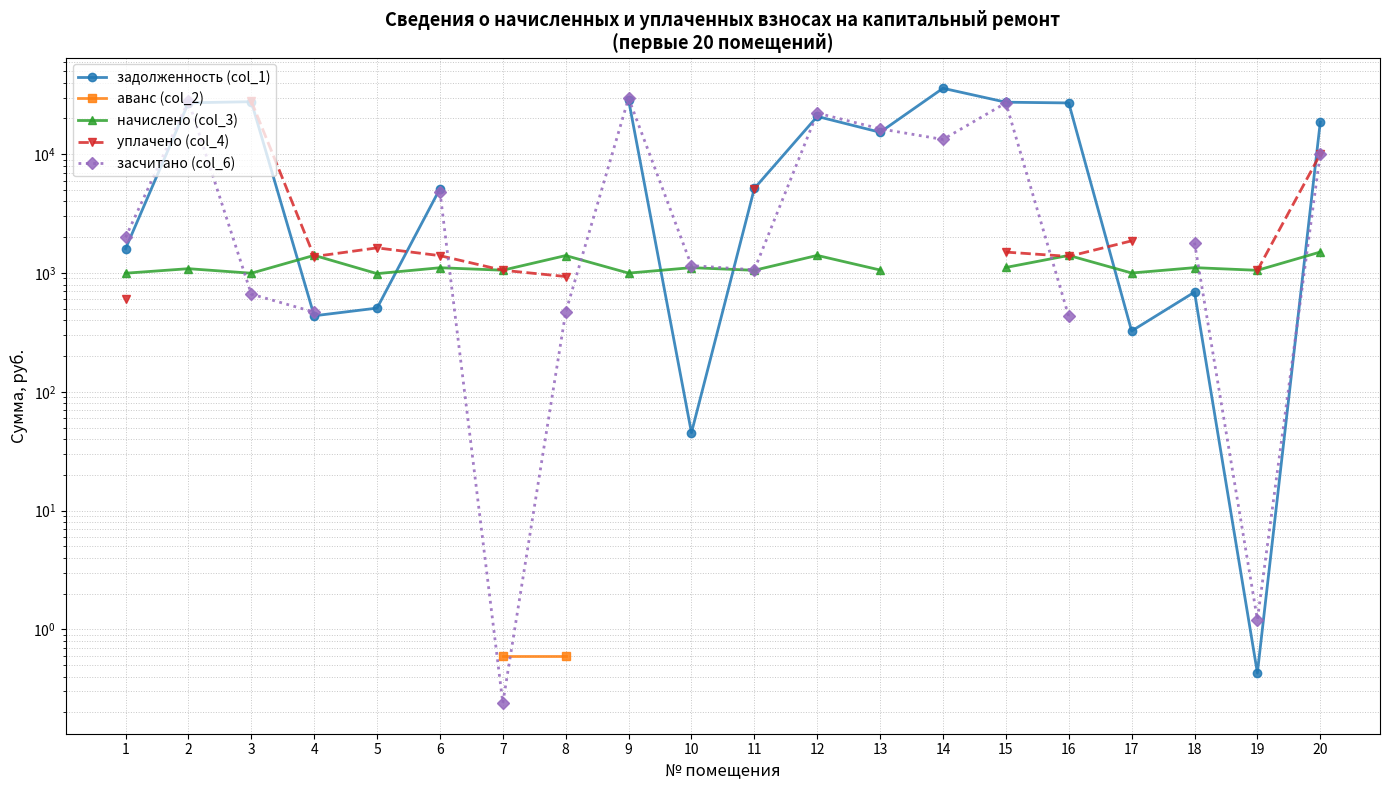

What is the maximum value for задолженность (col_1)?

35913.2